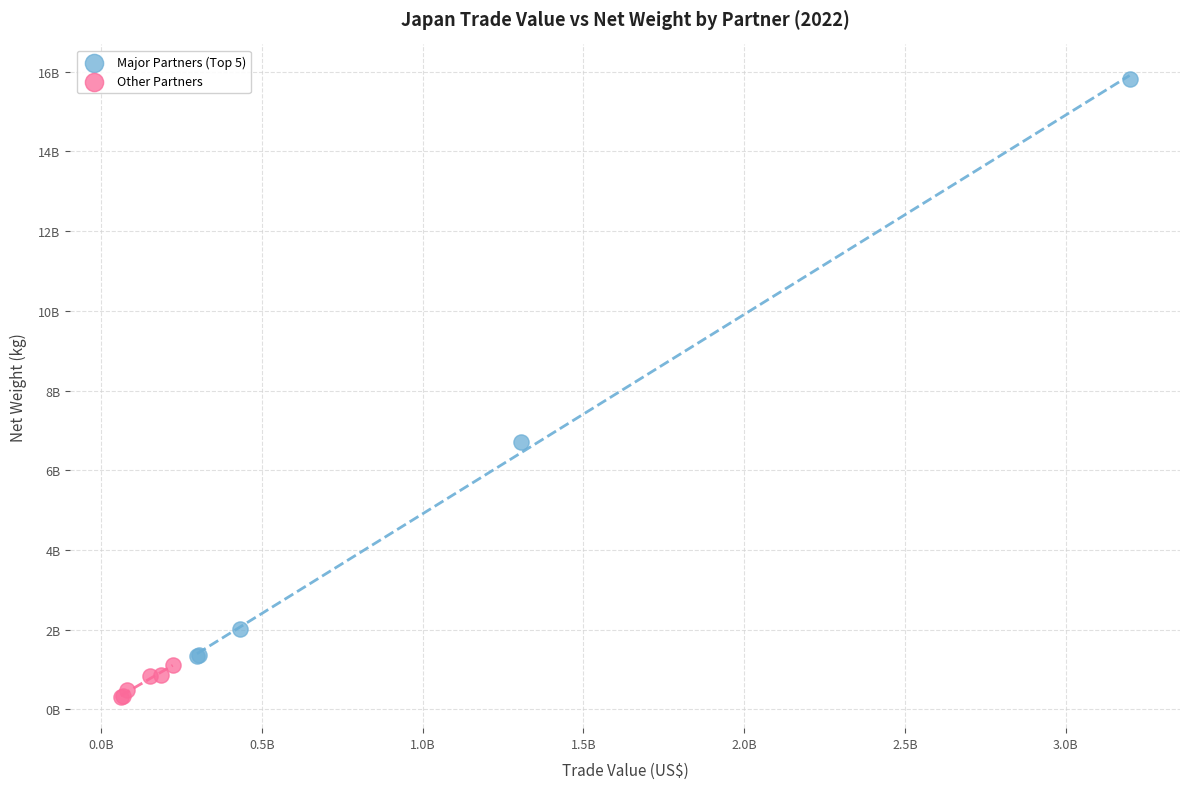

Which series reaches the maximum Y coordinate?

Major Partners (Top 5)